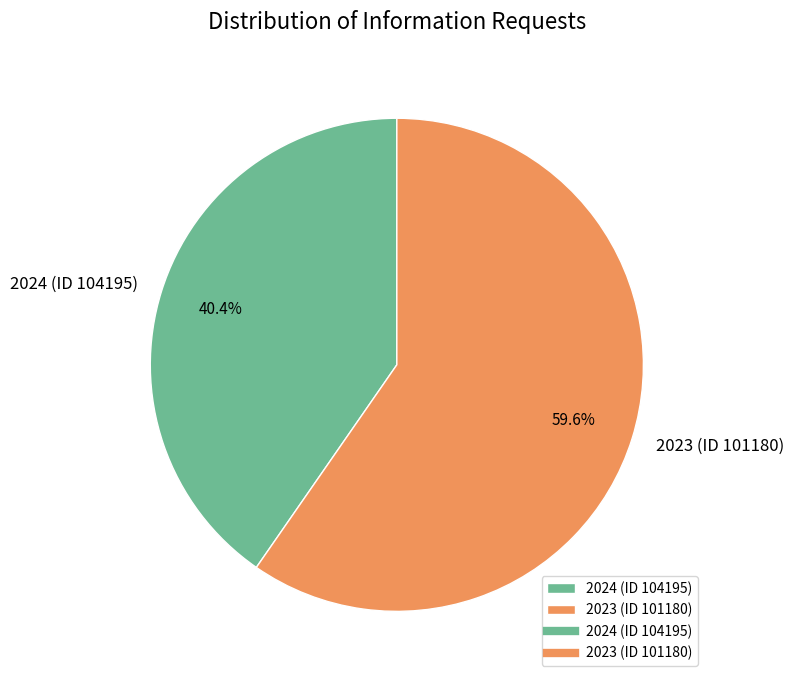

Is 2023 (ID 101180) the majority of the pie?

Yes